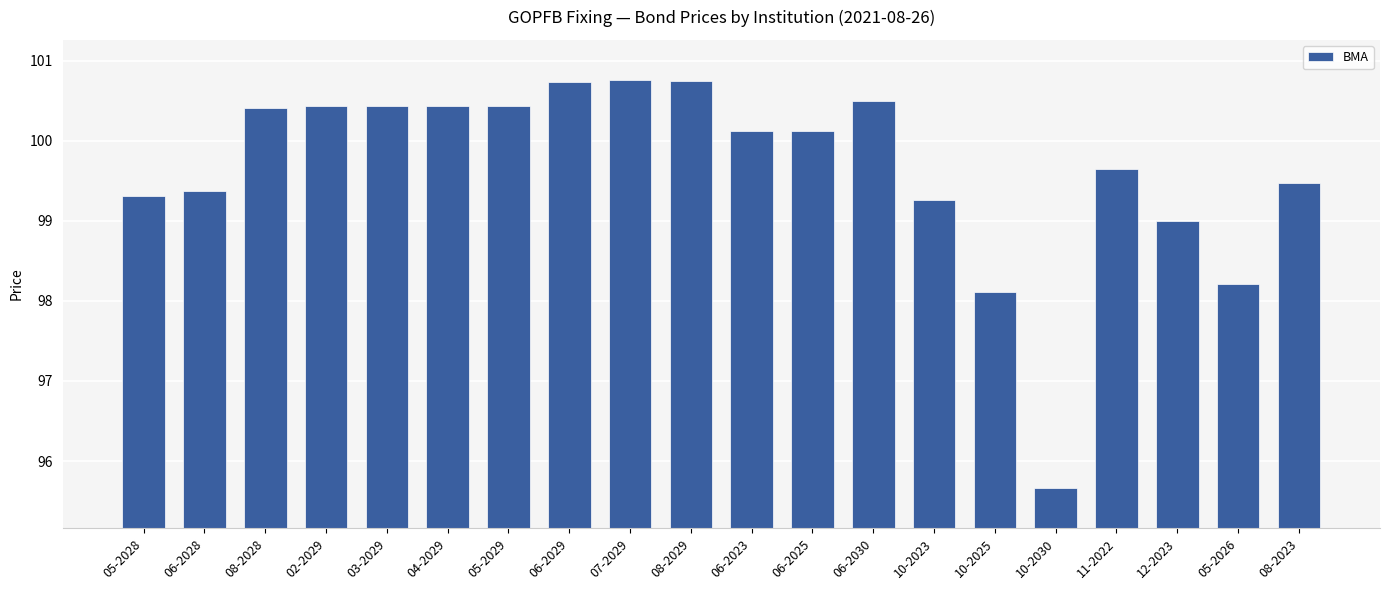

What is the greatest value displayed?

100.8